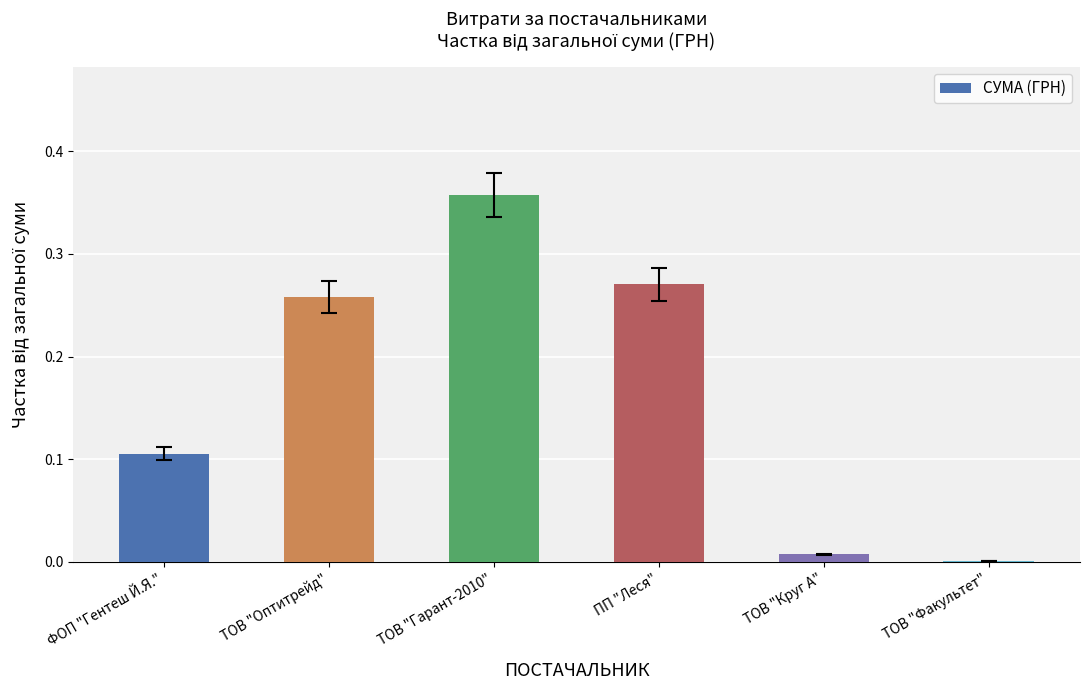

Which label corresponds to the largest value in the chart?

ТОВ "Гарант-2010"